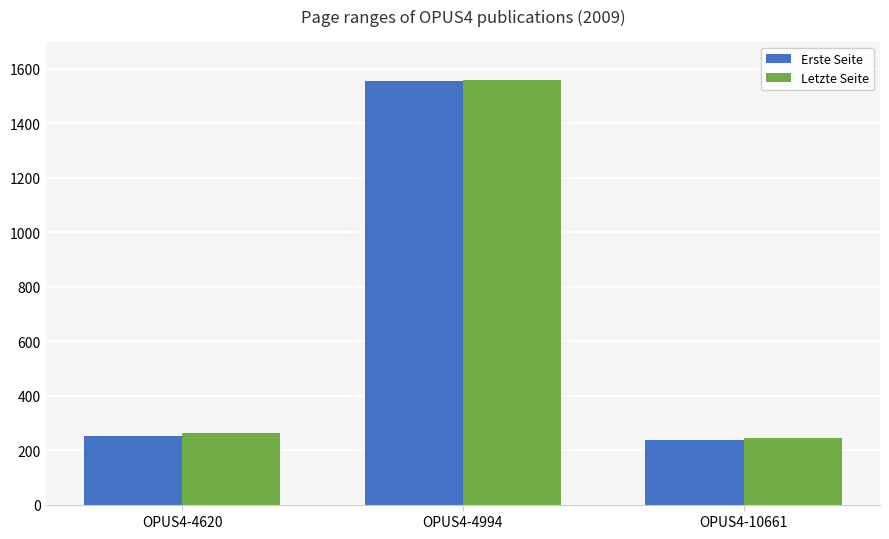

Is it true that Erste Seite equals 2055 at OPUS4-4994?

False